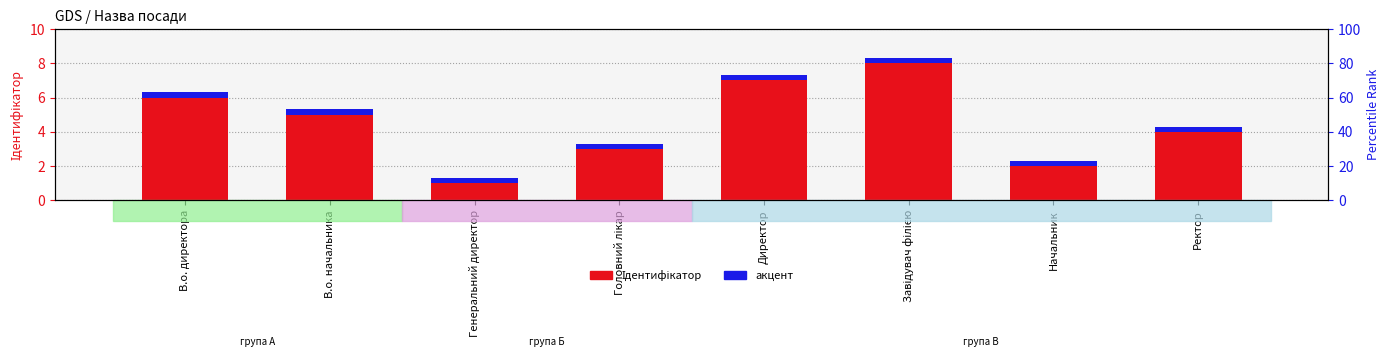

At which label is Ідентифікатор closest to 4?

Ректор